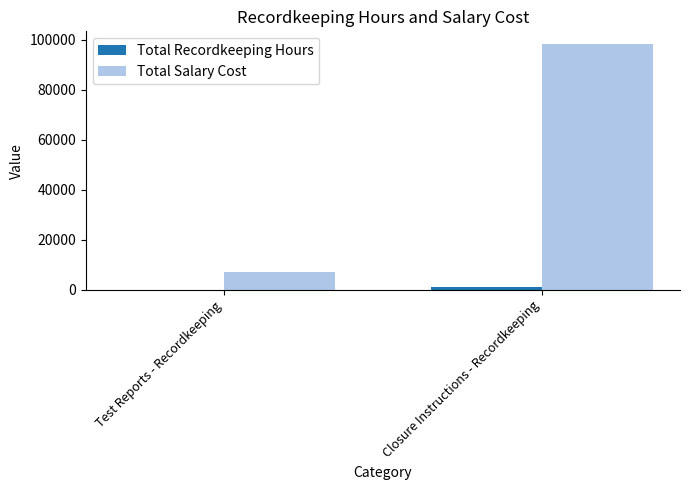

Where is Total Salary Cost nearest to the value 52927?

Test Reports - Recordkeeping